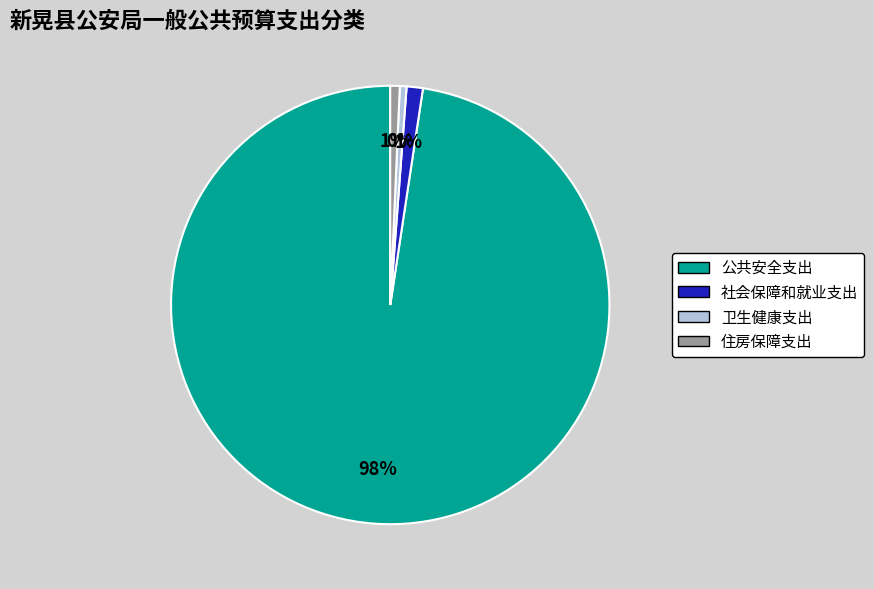

Approximately how many times larger is the value at 社会保障和就业支出 compared to 卫生健康支出?

2.4